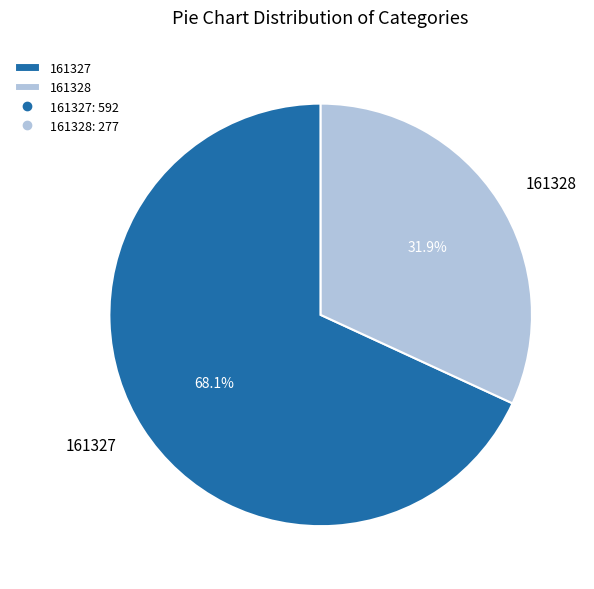

Does 161327 represent more than half of the total?

Yes